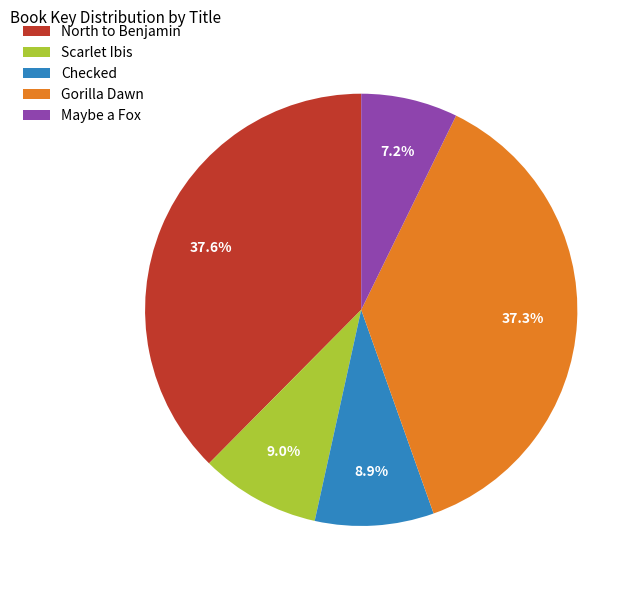

Approximately how many times larger is the value at North to Benjamin compared to Scarlet Ibis?

4.2